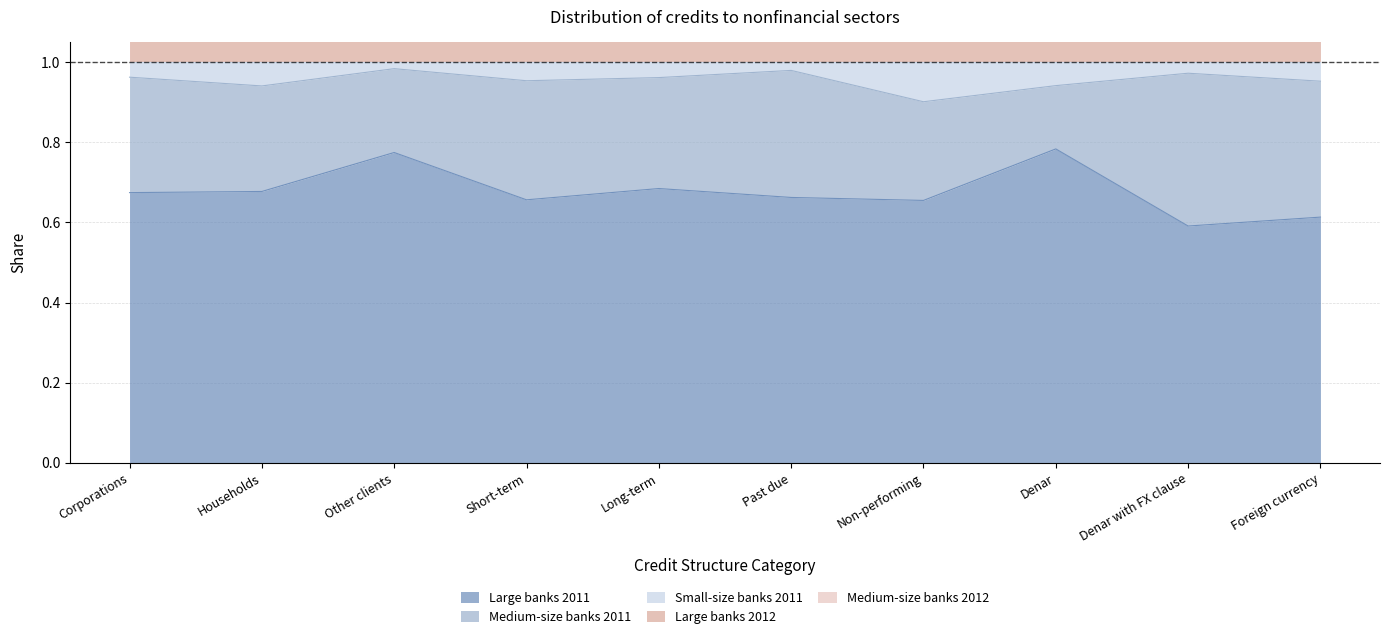

What is the label of the 6th point from the left?

Past due